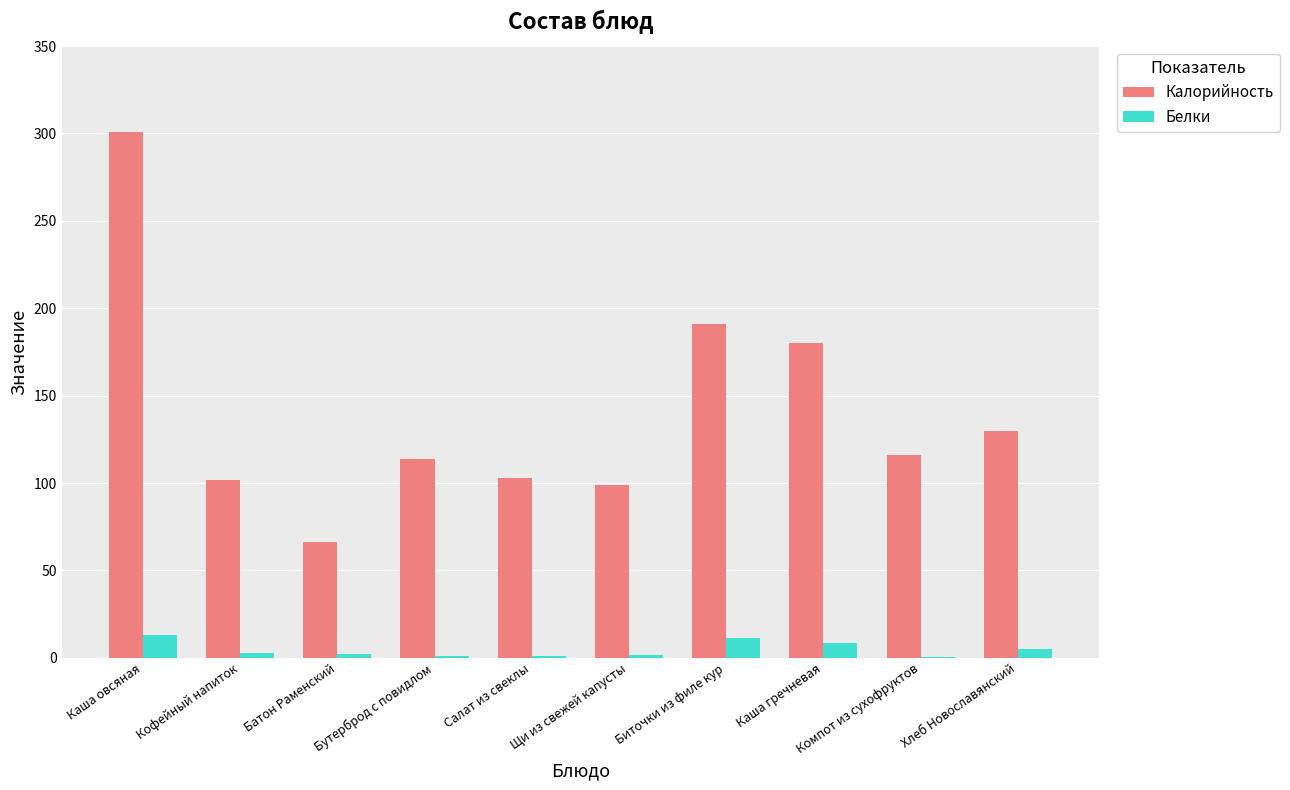

The value of Калорийность at Каша гречневая is 82.3. True or false?

False